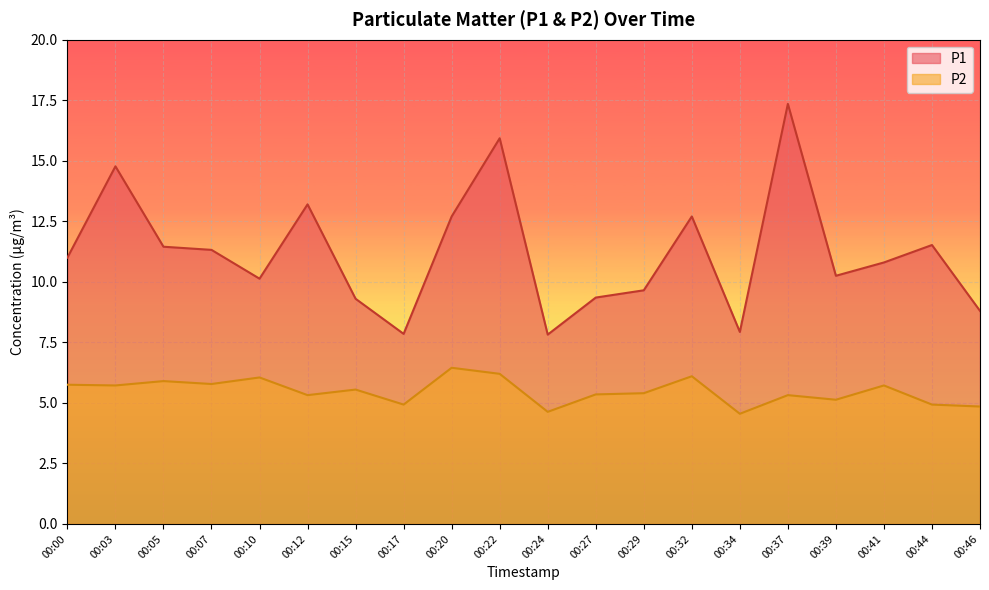

What is the spread (max minus min) of values at 00:03?

9.1